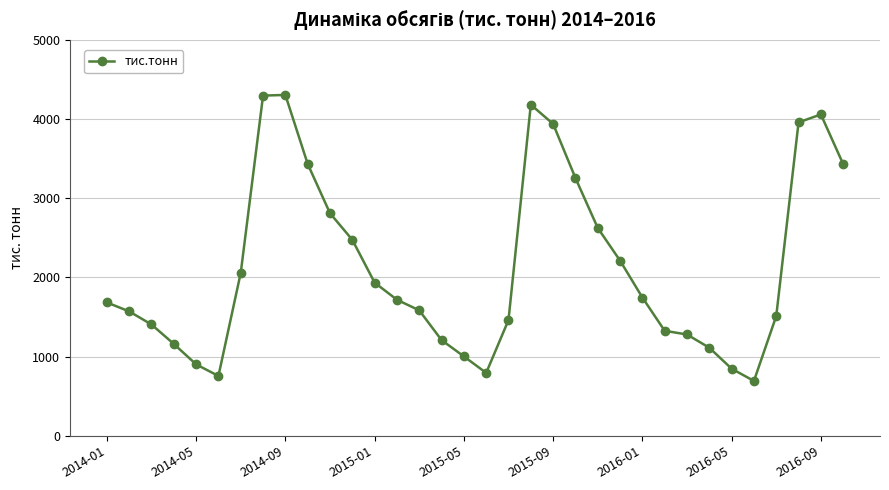

What is the maximum value shown in the chart?

4304.4